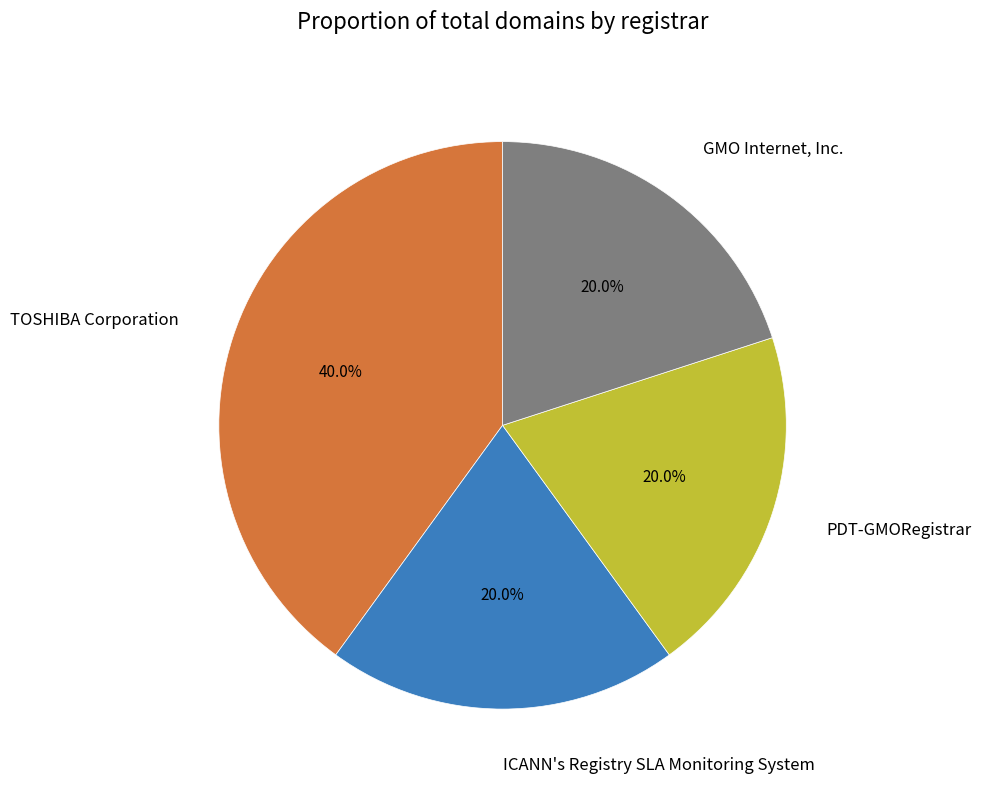

Which slice is the largest?

TOSHIBA Corporation